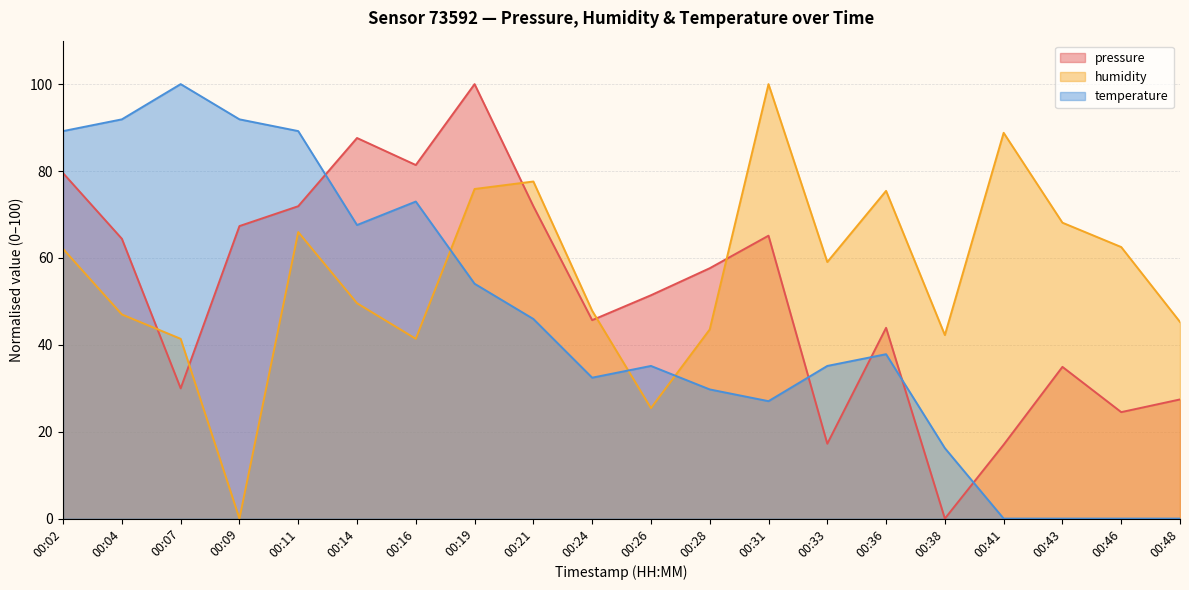

How many interior local peaks does the pressure series have?

5